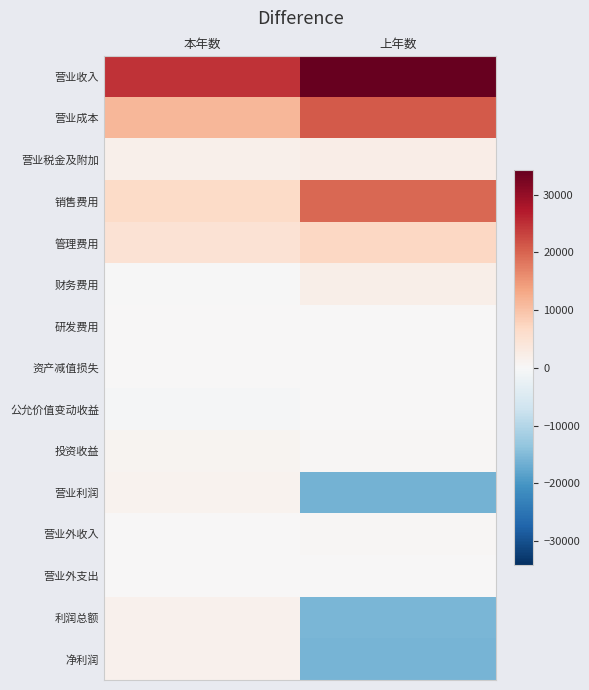

How many categories are shown in the chart?

2